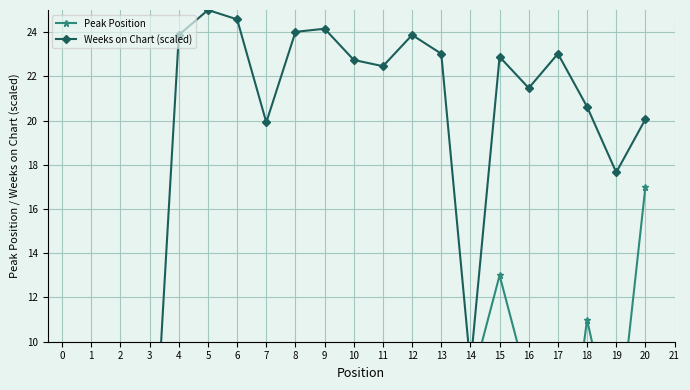

Does the chart display data point markers on the line(s)?

Yes